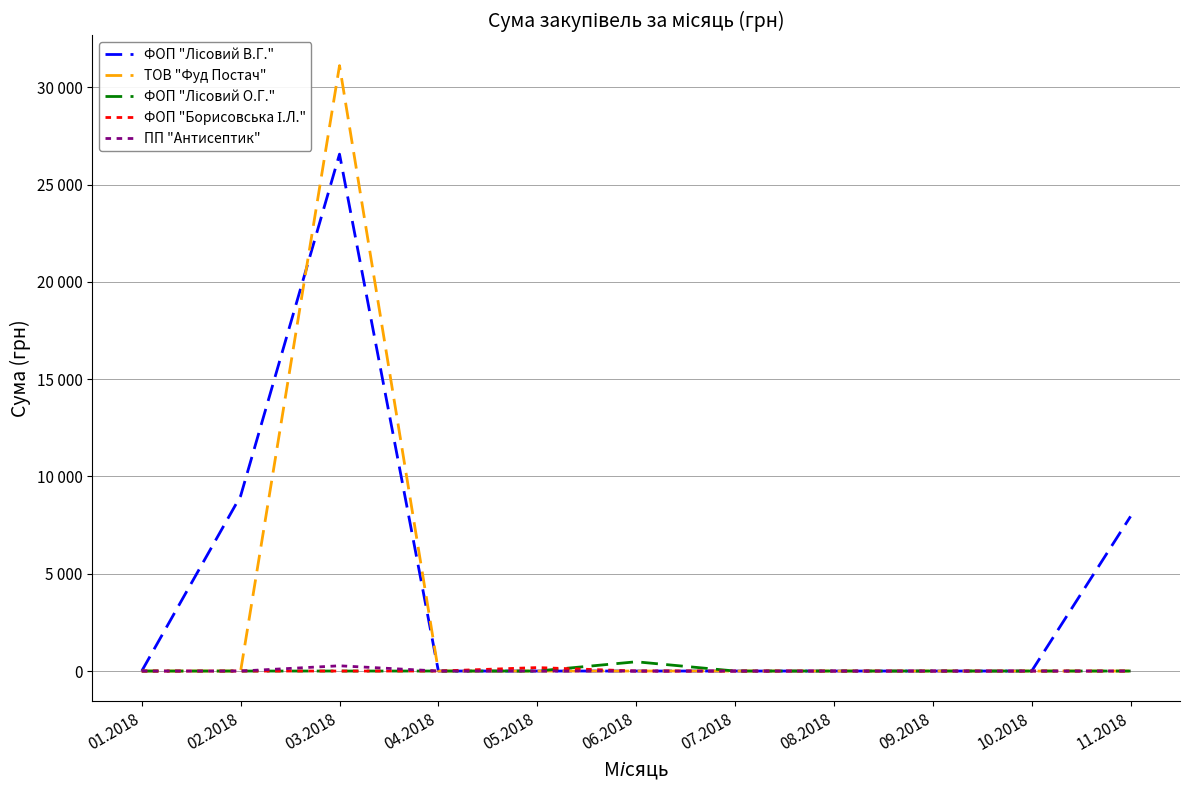

At which category does ФОП "Лісовий В.Г." reach its first local peak?

03.2018